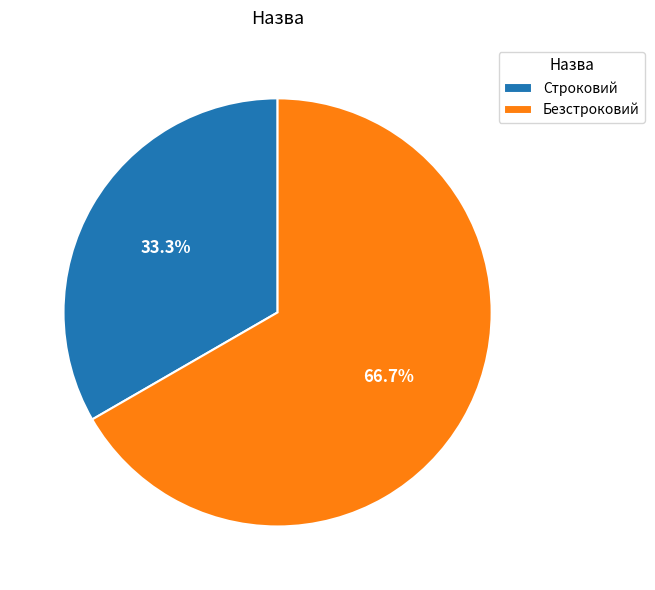

How much of the chart is everything except Строковий?

66.7%